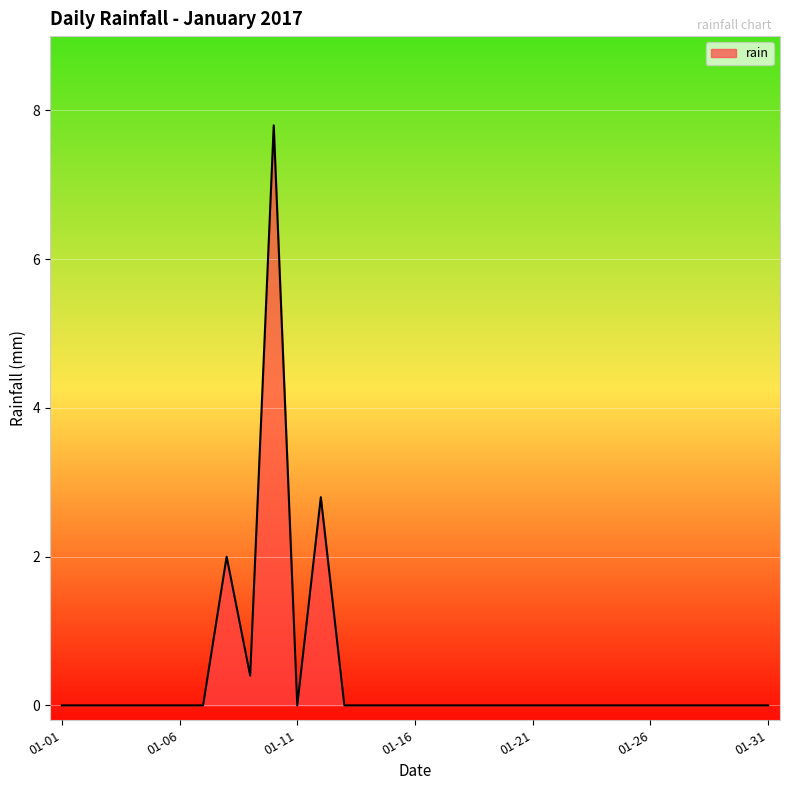

What is the average value?

0.4